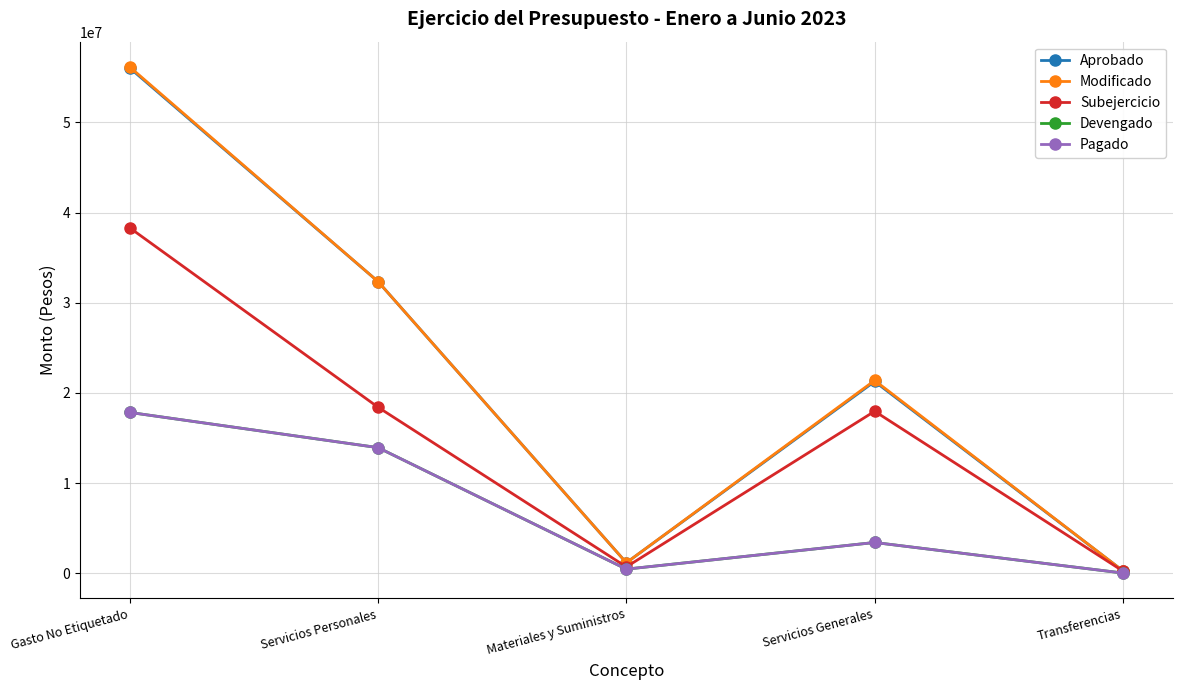

Count the number of categories in the chart.

5